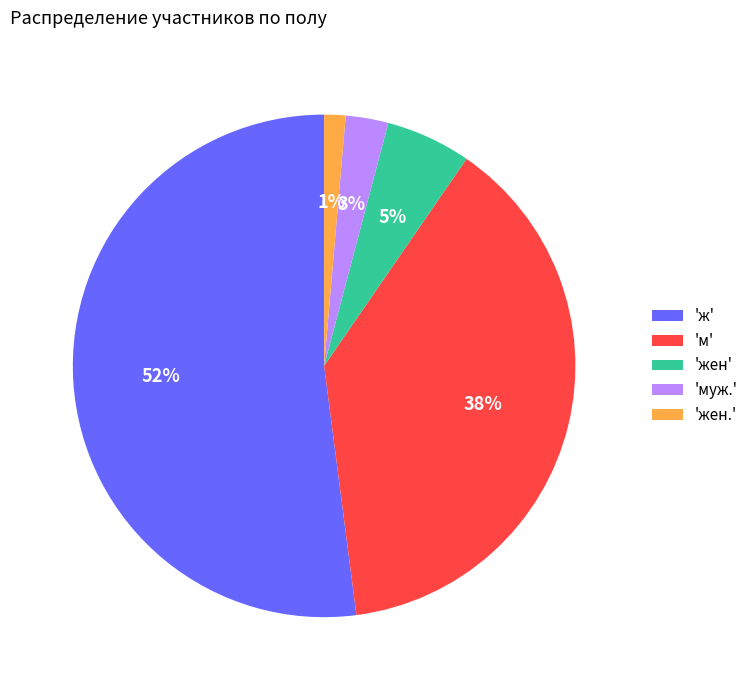

Combined, do 'муж.' and 'м' account for over 50%?

No